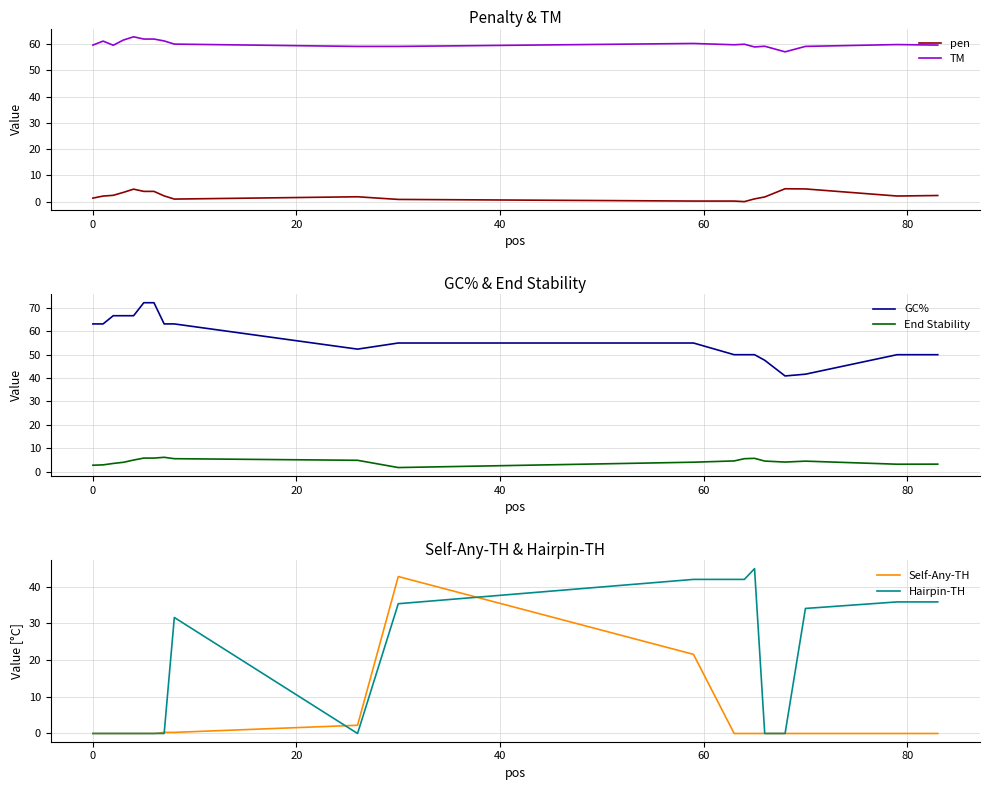

What are all the series names shown in the legend?

pen, TM, GC%, End Stability, Self-Any-TH, Hairpin-TH